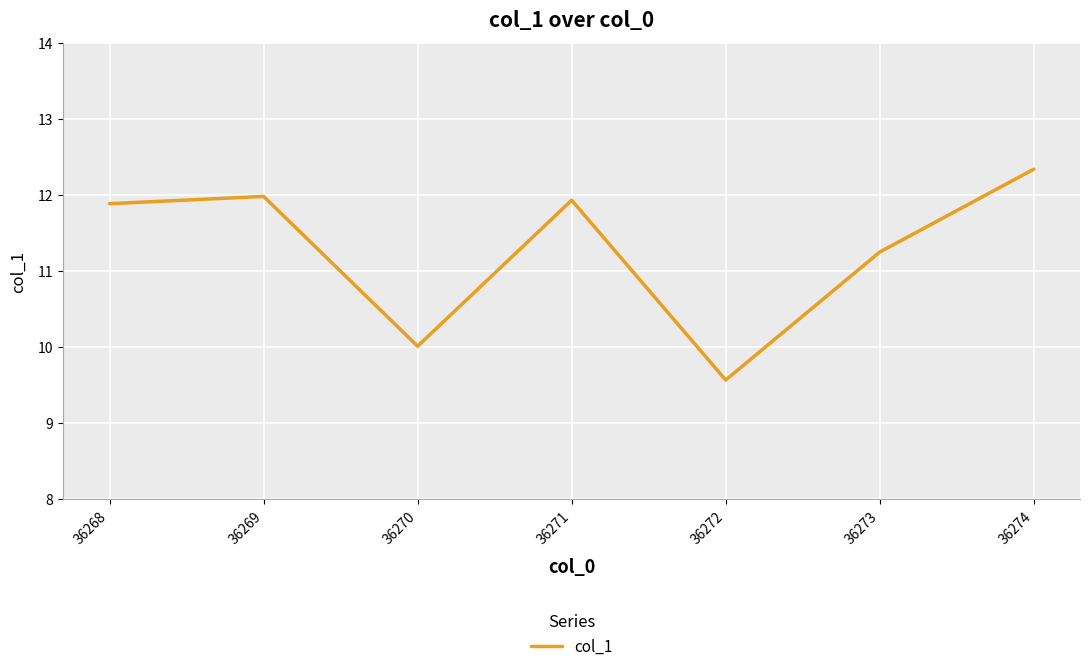

Reading right to left, transcribe all the data shown in this chart.

12.3	11.2	9.6	11.9	10.0	12.0	11.9